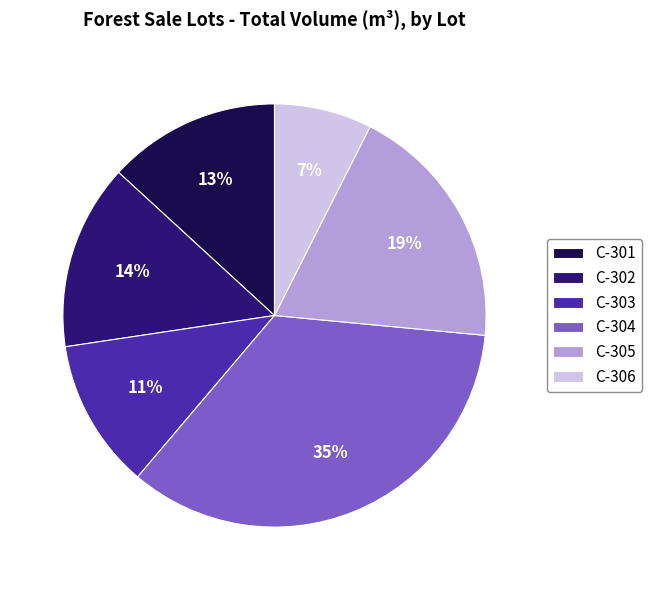

Combined, do C-301 and C-306 account for over 50%?

No